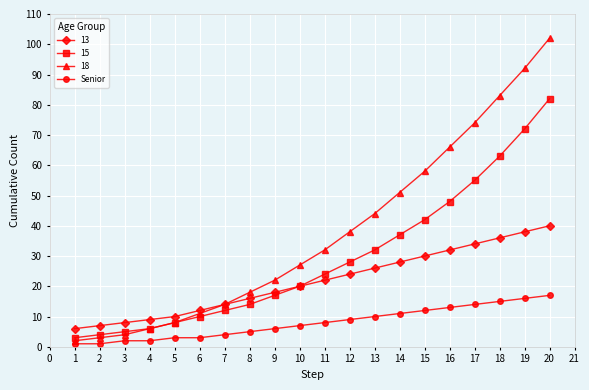

Rank the series by their average value, from highest to lowest.

18, 15, 13, Senior